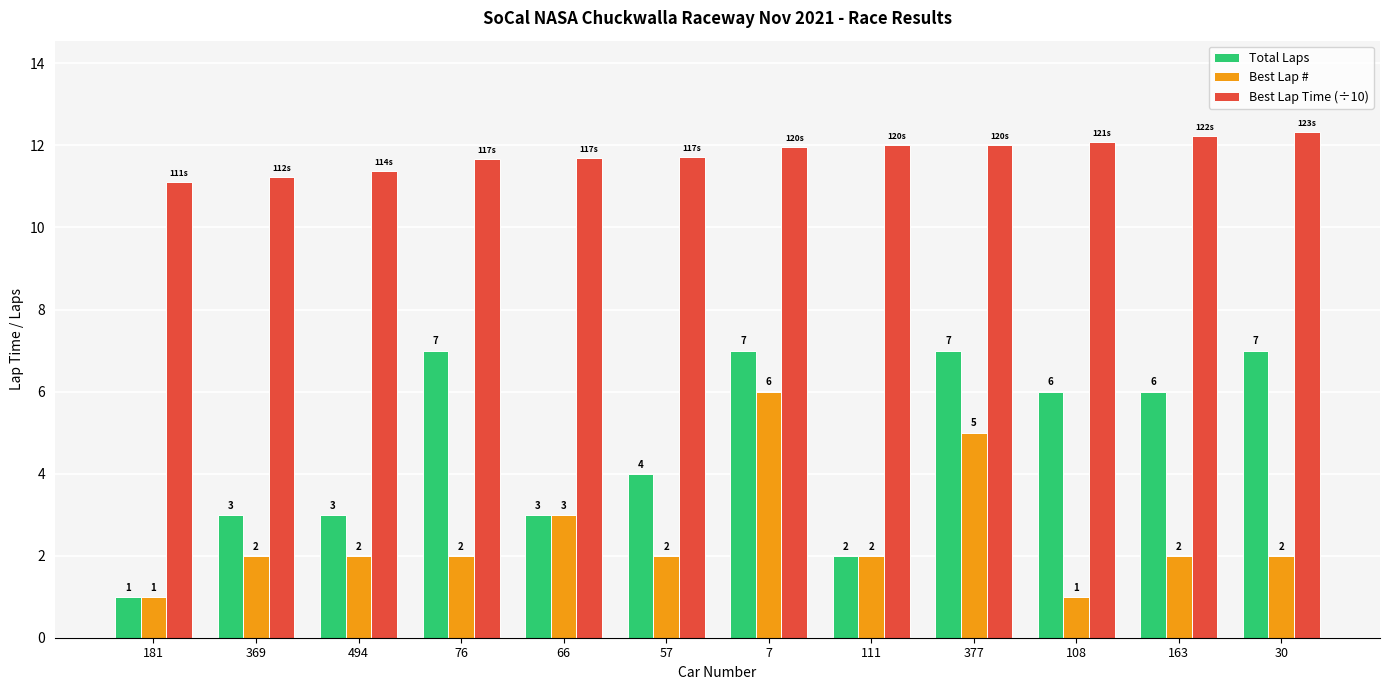

Is the value of Total Laps at 494 greater than the value of Best Lap Time (÷10) at 369?

No